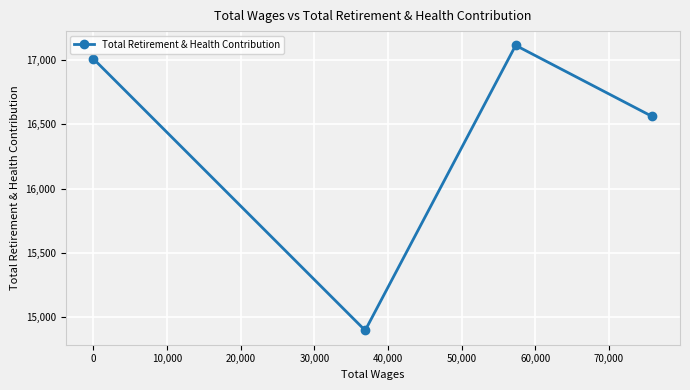

How many categories are shown in the chart?

4